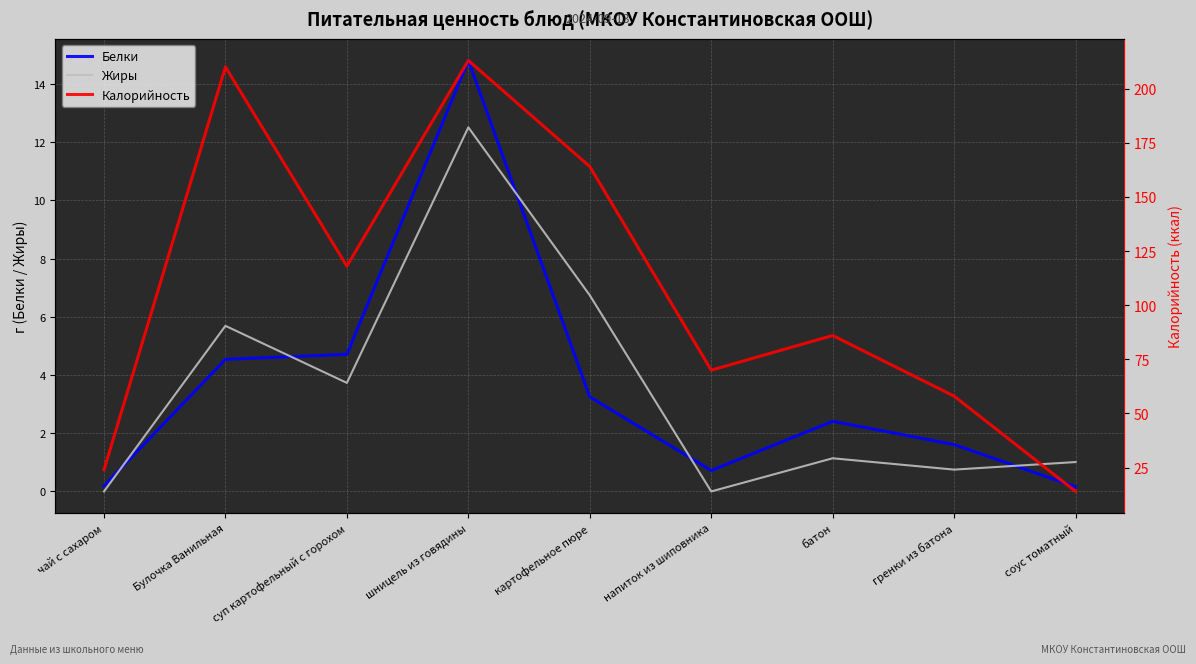

Count the number of data series in this chart.

3